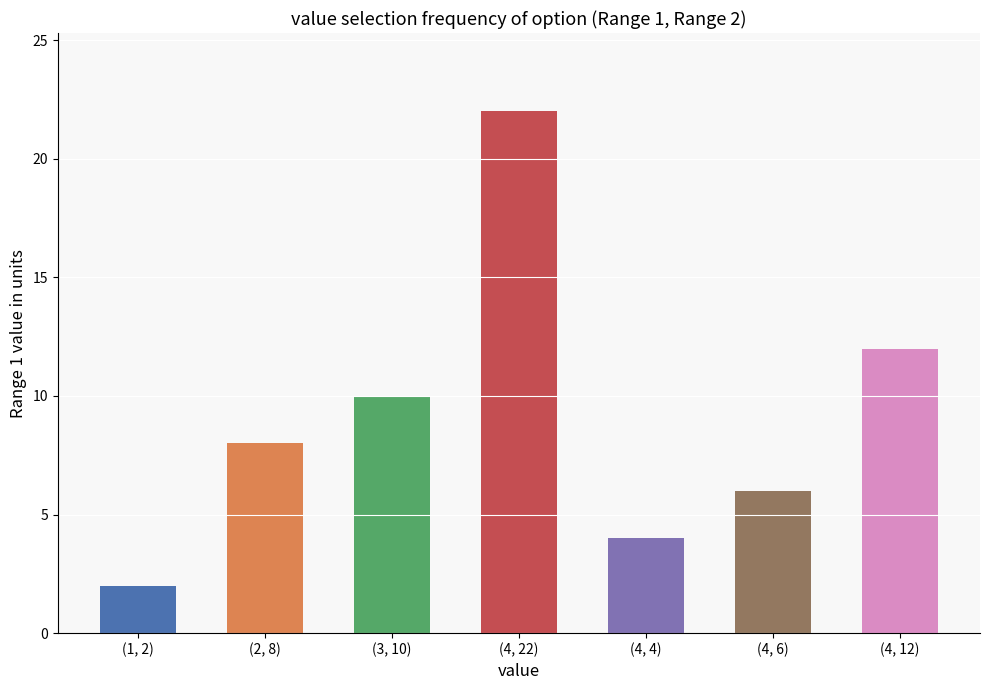

Which label corresponds to the largest value in the chart?

(4, 22)